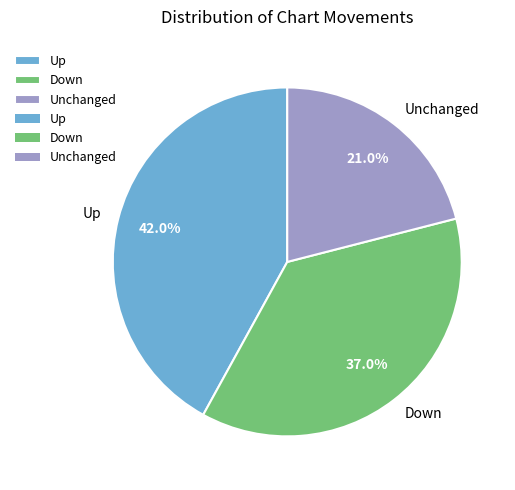

Which has a higher value, Down or Up?

Up